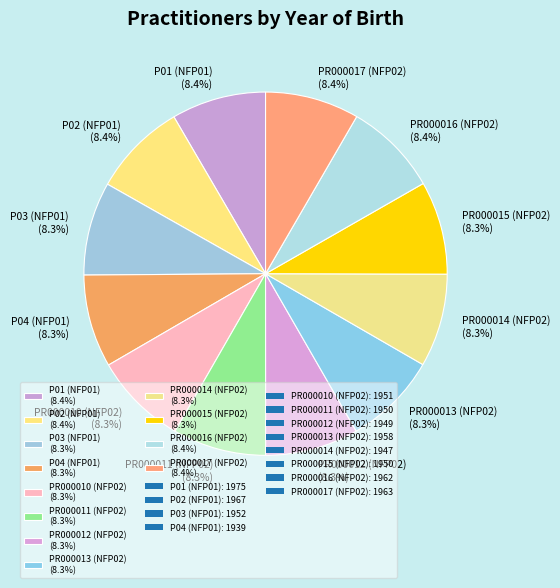

How much of the chart is everything except P04 (NFP01)?

91.7%